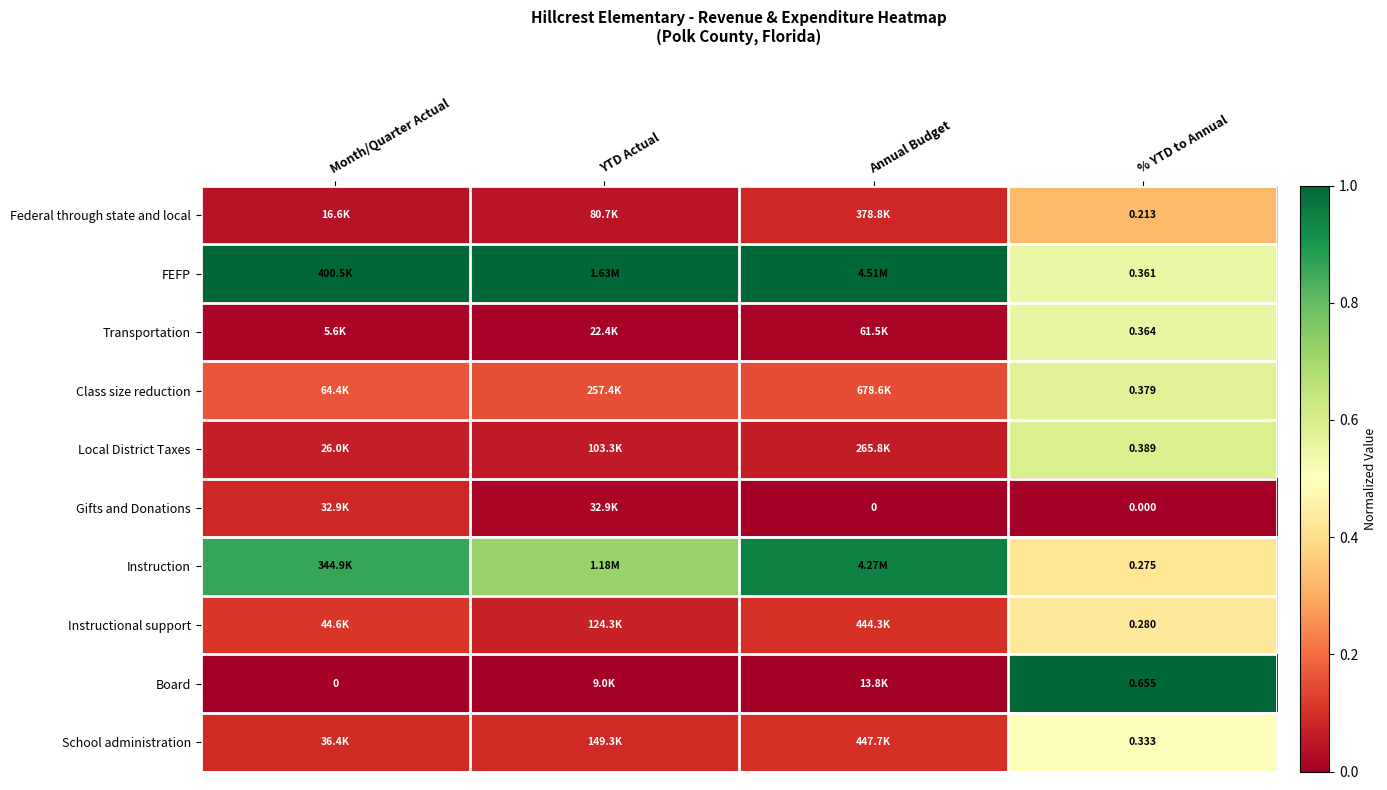

At % YTD to Annual, list the series in order from largest to smallest.

Board, Local District Taxes, Class size reduction, Transportation, FEFP, School administration, Instructional support, Instruction, Federal through state and local, Gifts and Donations